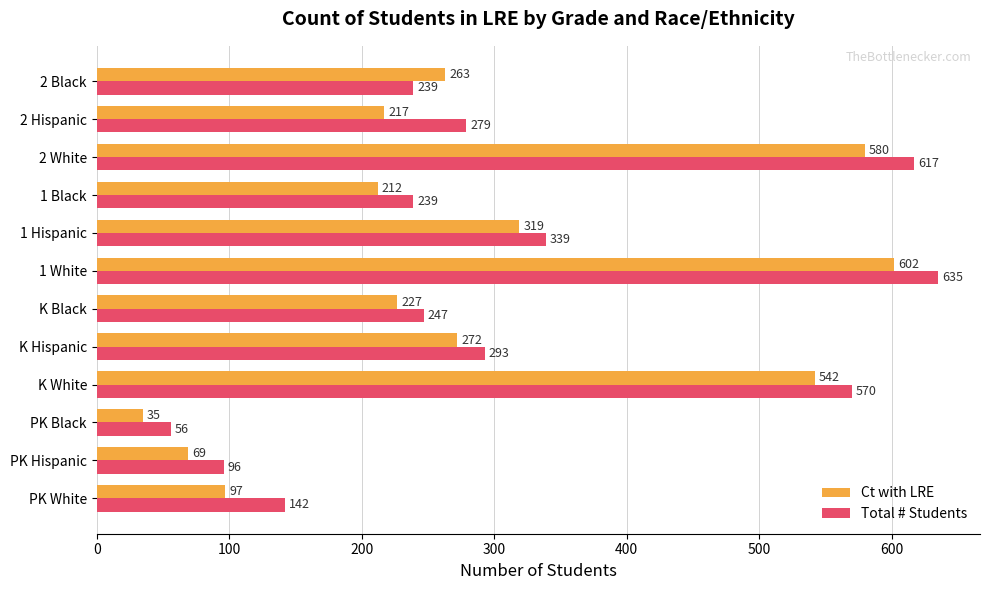

Where is Total # Students nearest to the value 345?

1 Hispanic